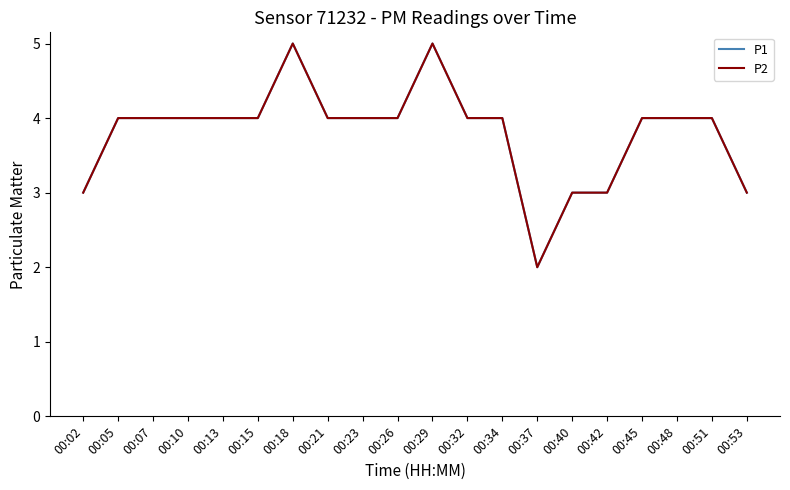

How many P2 values are between 4 and 5?

15